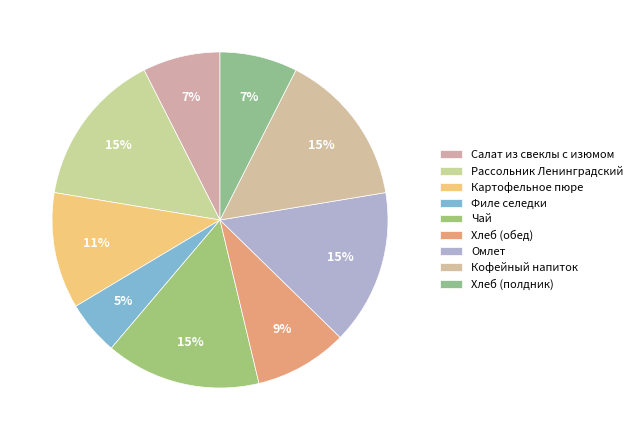

Is Хлеб (обед) the majority of the pie?

No